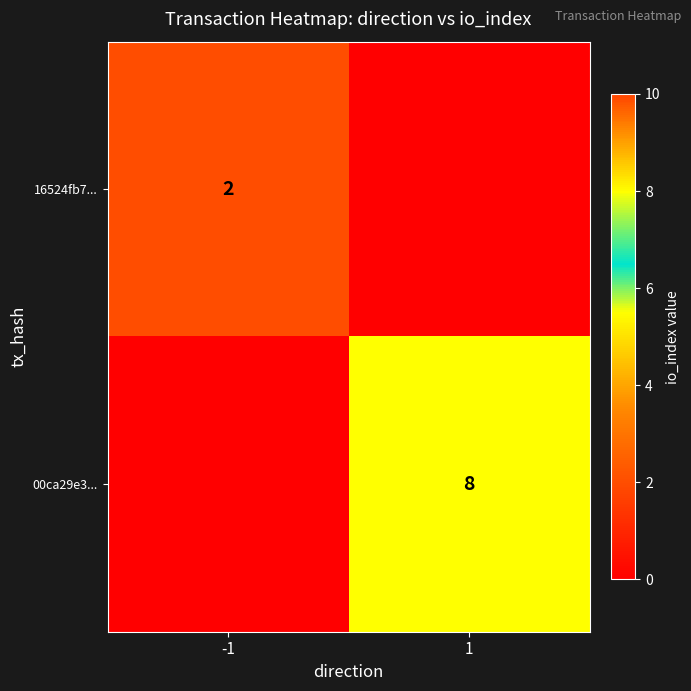

What is the spread (max minus min) of values at 1?

8